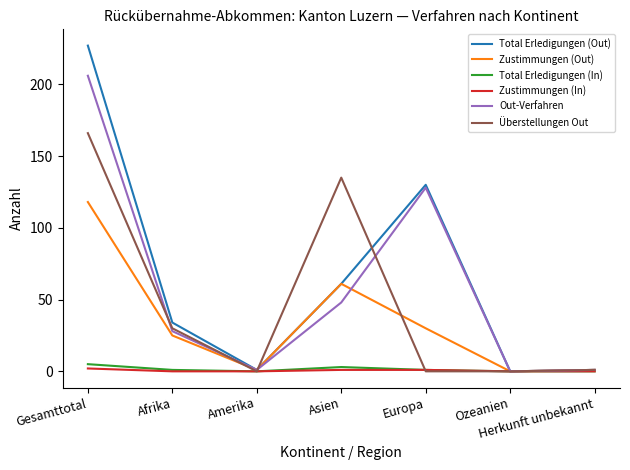

What is the highest value of the Total Erledigungen (Out) series?

227